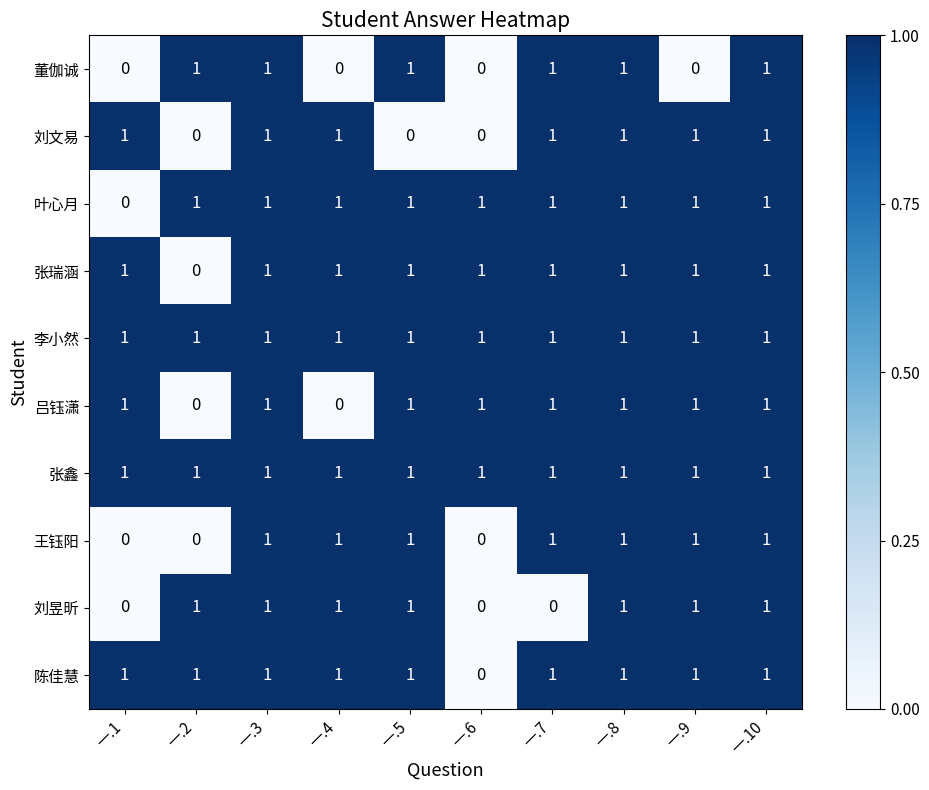

What is the total value across all series at 一.2?

6